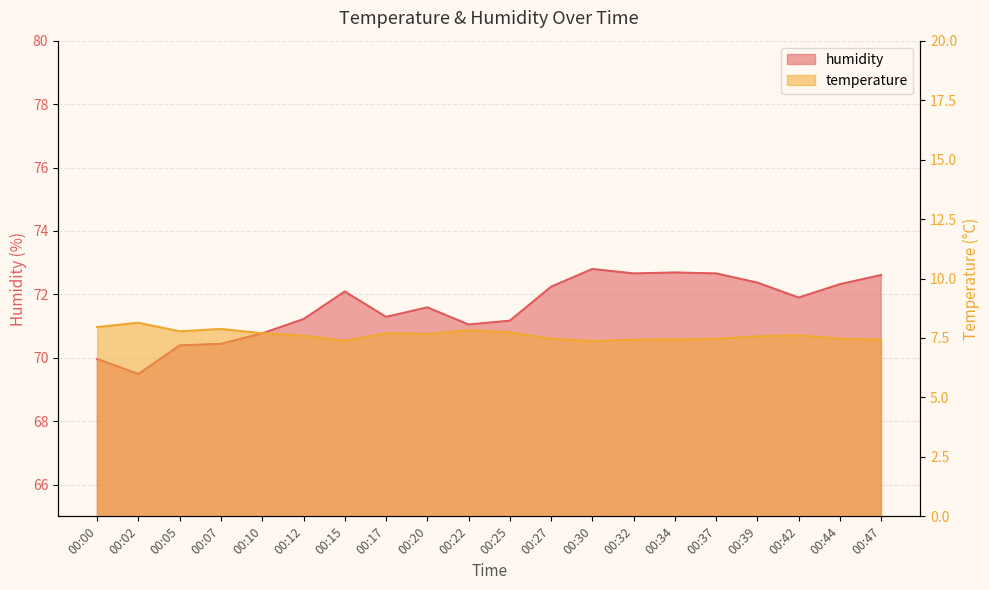

Which category has the highest value in the temperature series?

00:02